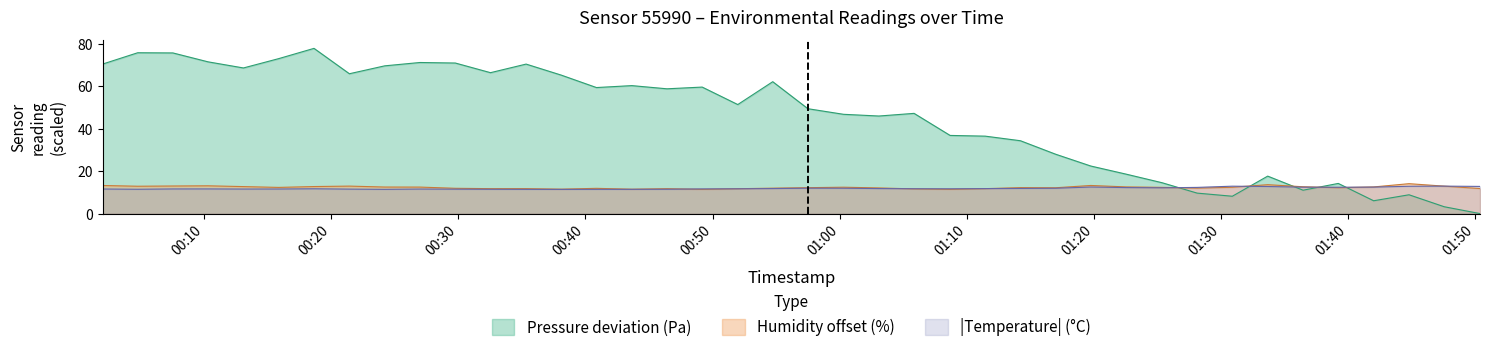

What are all the series names shown in the legend?

Pressure deviation (Pa), Humidity offset (%), |Temperature| (°C)